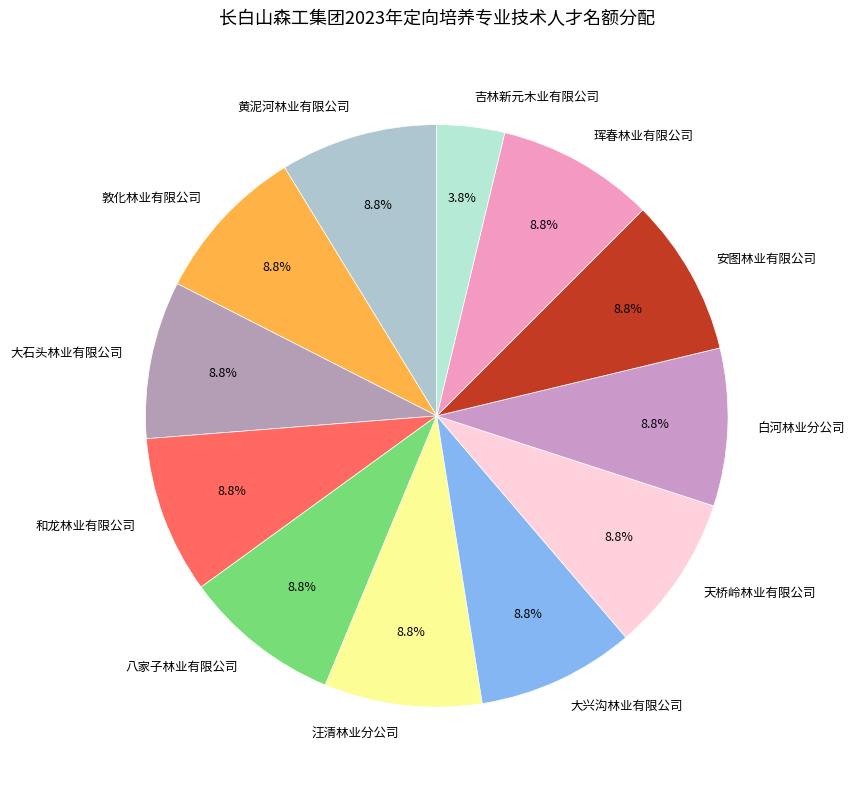

The 敦化林业有限公司 slice represents 9% of the pie. True or false?

True